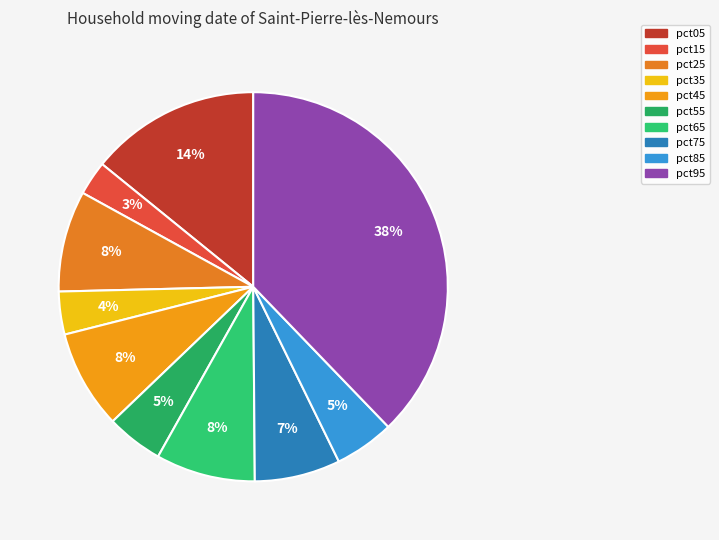

Is it true that pct45 is 8% of the pie?

True